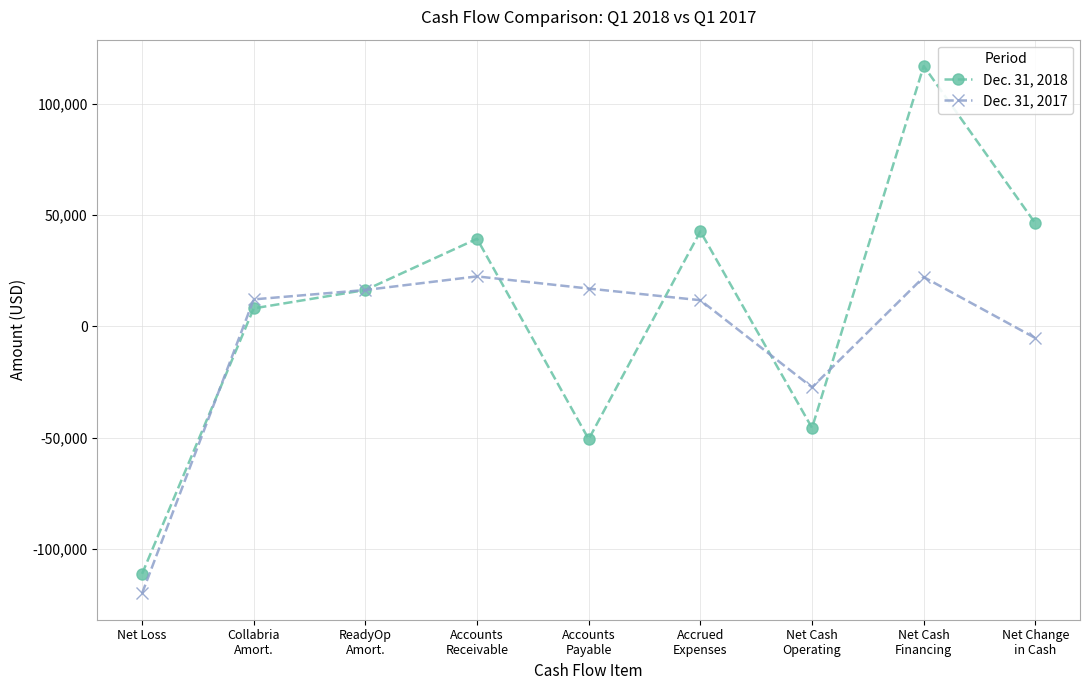

How many values in Dec. 31, 2018 are above zero?

6